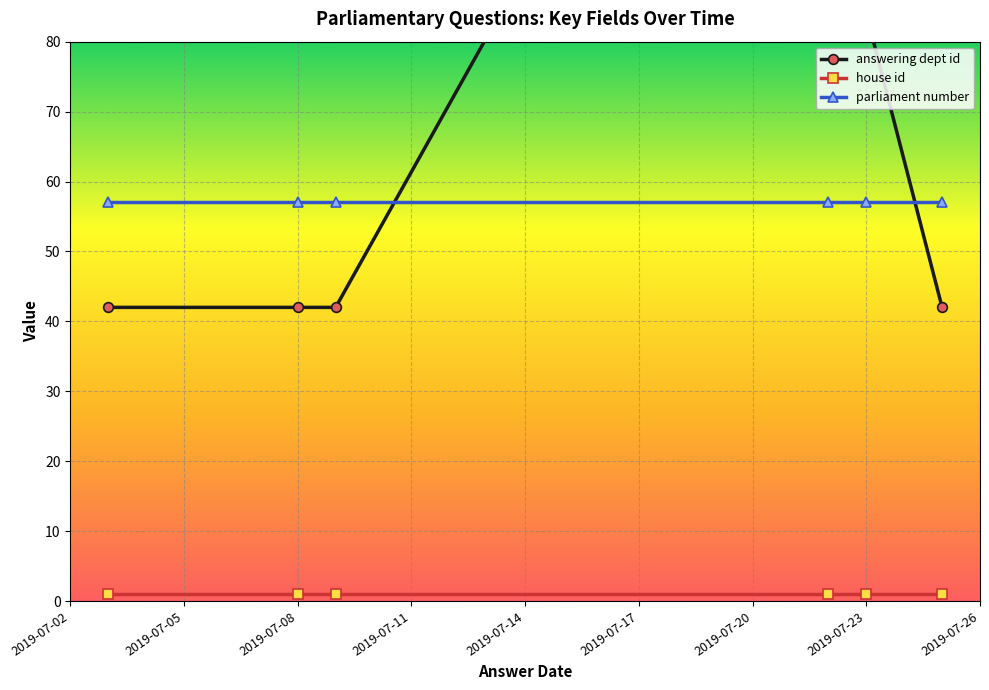

Where is answering dept id nearest to the value 105?

2019-07-14